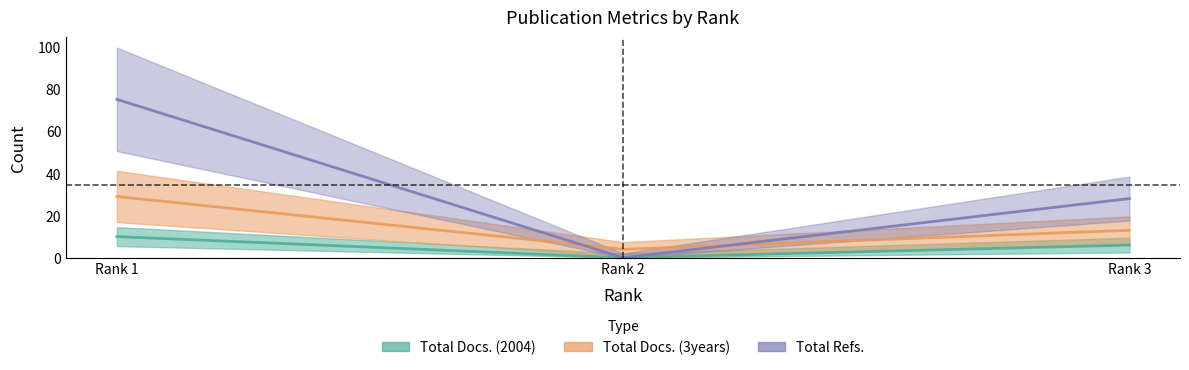

What is the value of the Total Docs. (3years) point at the 1st from the left?

29